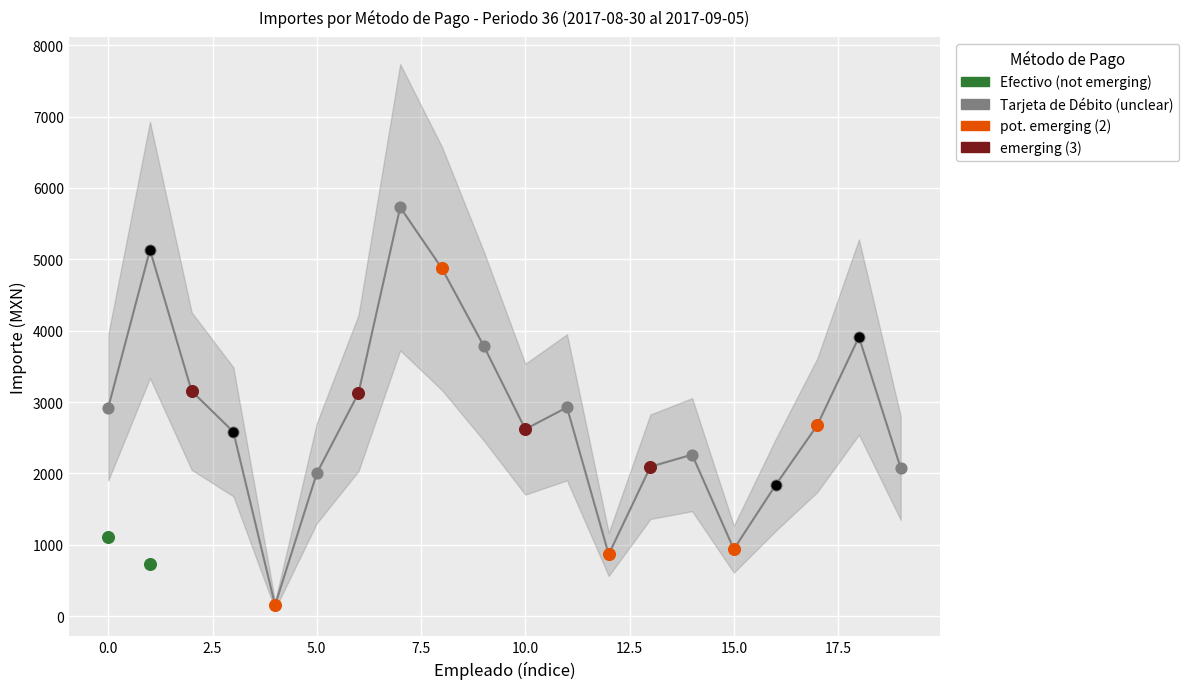

Between 15 and 13, which is larger?

13